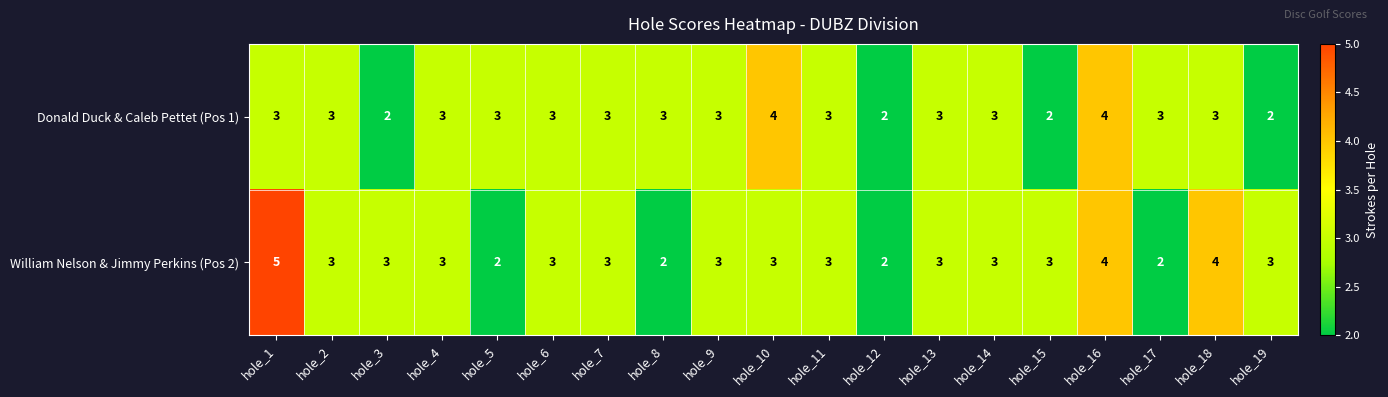

Count the Donald Duck & Caleb Pettet (Pos 1) values in the range 3 to 4.

15